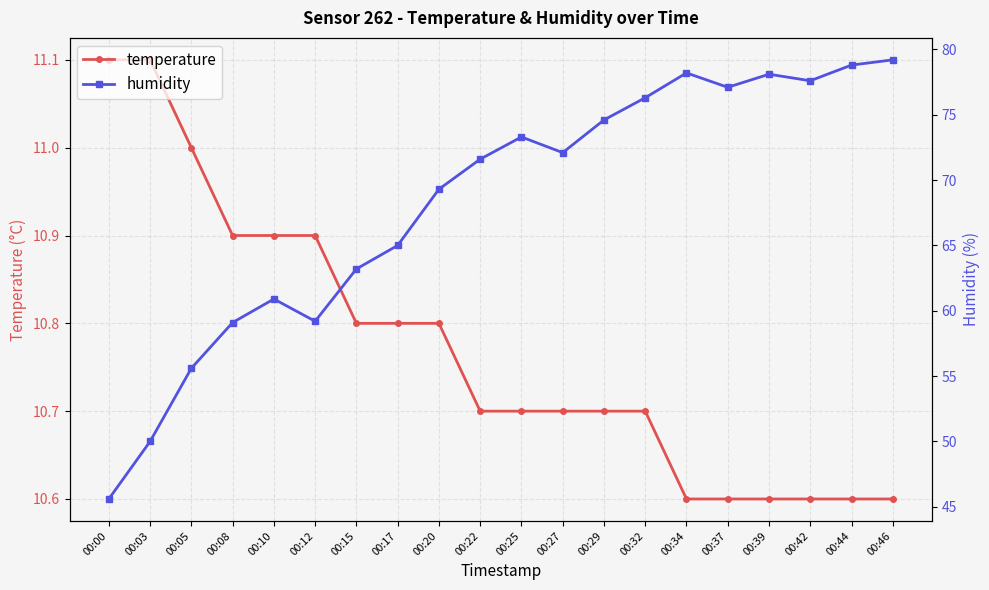

True or false: humidity and temperature cross at least once.

False